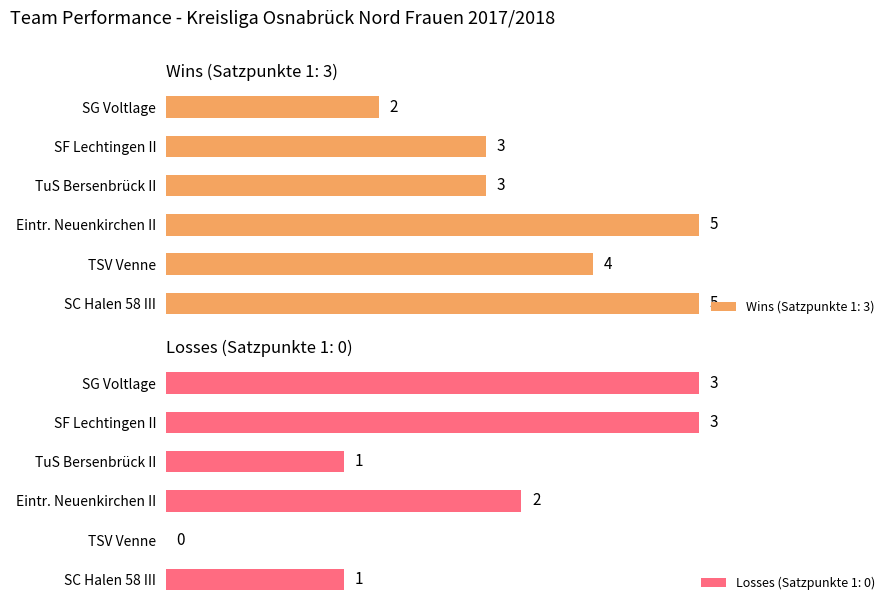

How many bars are there in total?

12